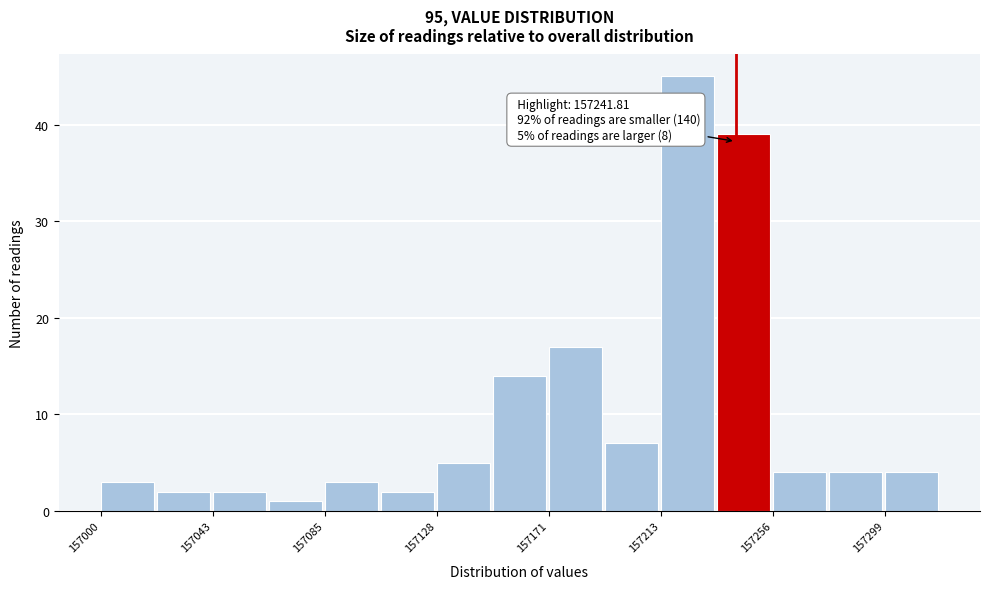

Which range on the x-axis has the tallest bar?

157215 to 157235